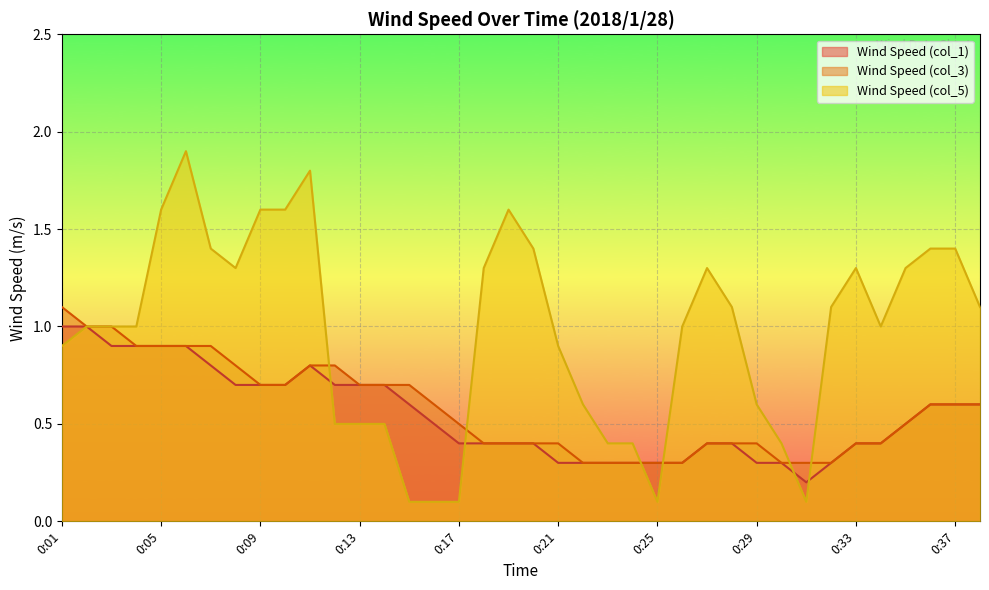

Which series ends up on top after the final intersection of Wind Speed (col_5) and Wind Speed (col_1)?

Wind Speed (col_5)